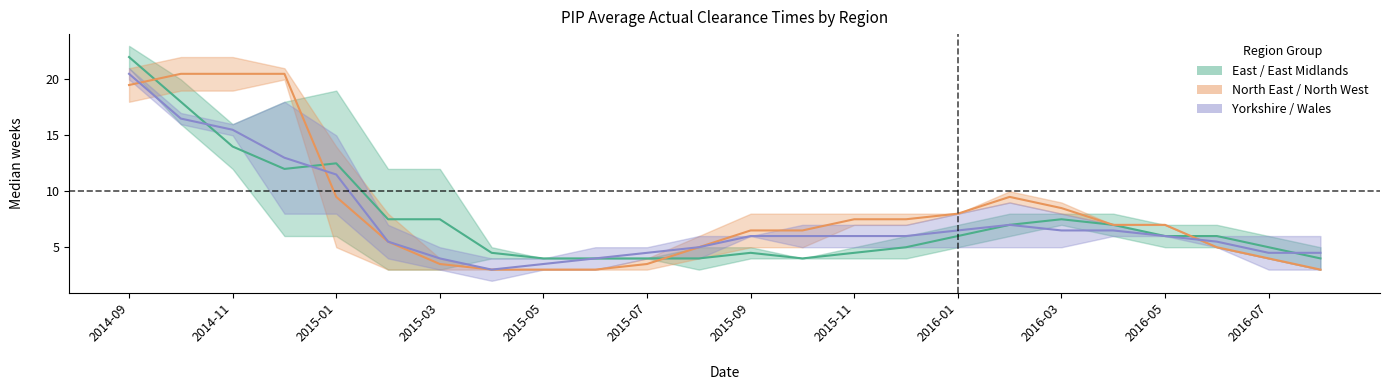

What is the difference between the maximum and minimum values in the North (mid) series?

17.5